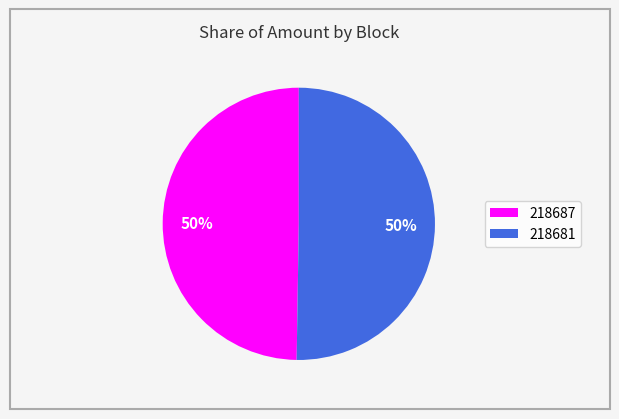

To the nearest percent, what is the average slice percentage?

50%